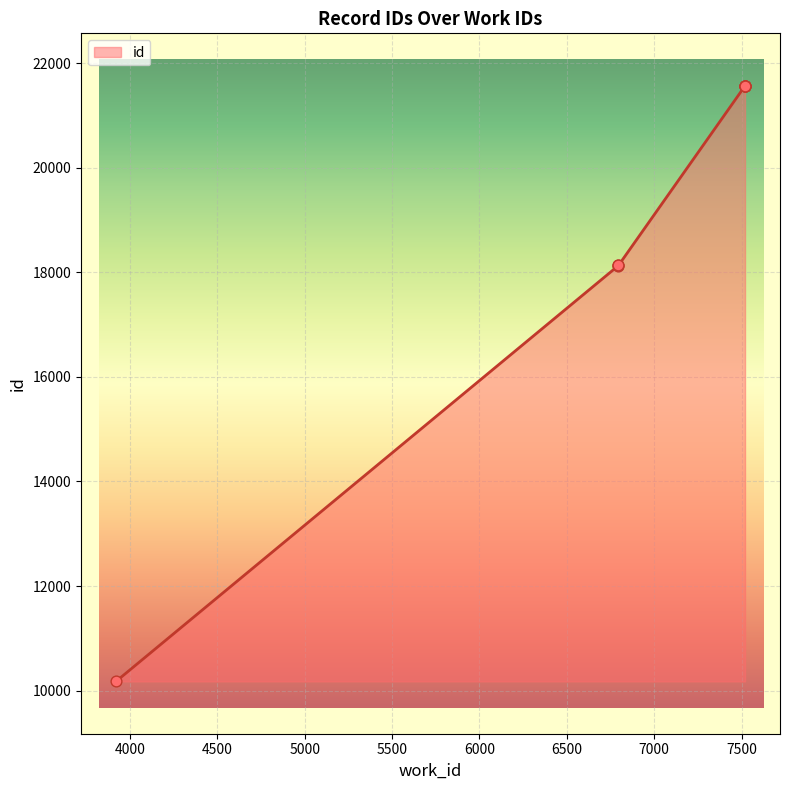

What is the ratio of the value at 6795 to the value at 7519?

0.8